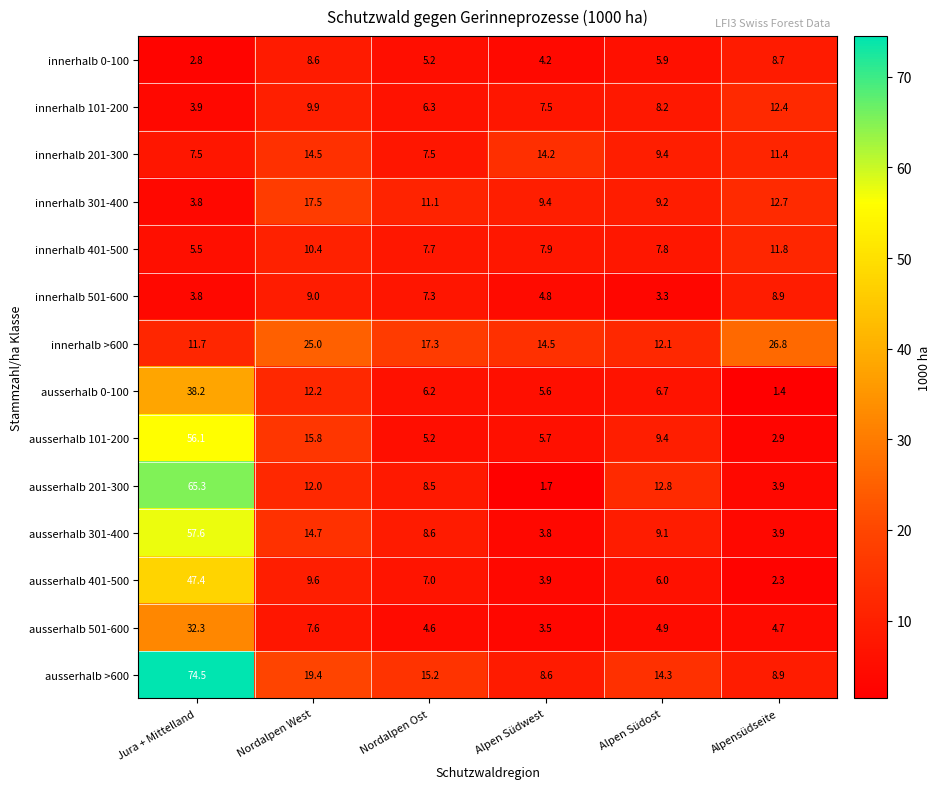

Which category has the lowest value in the innerhalb >600 series?

Jura + Mittelland